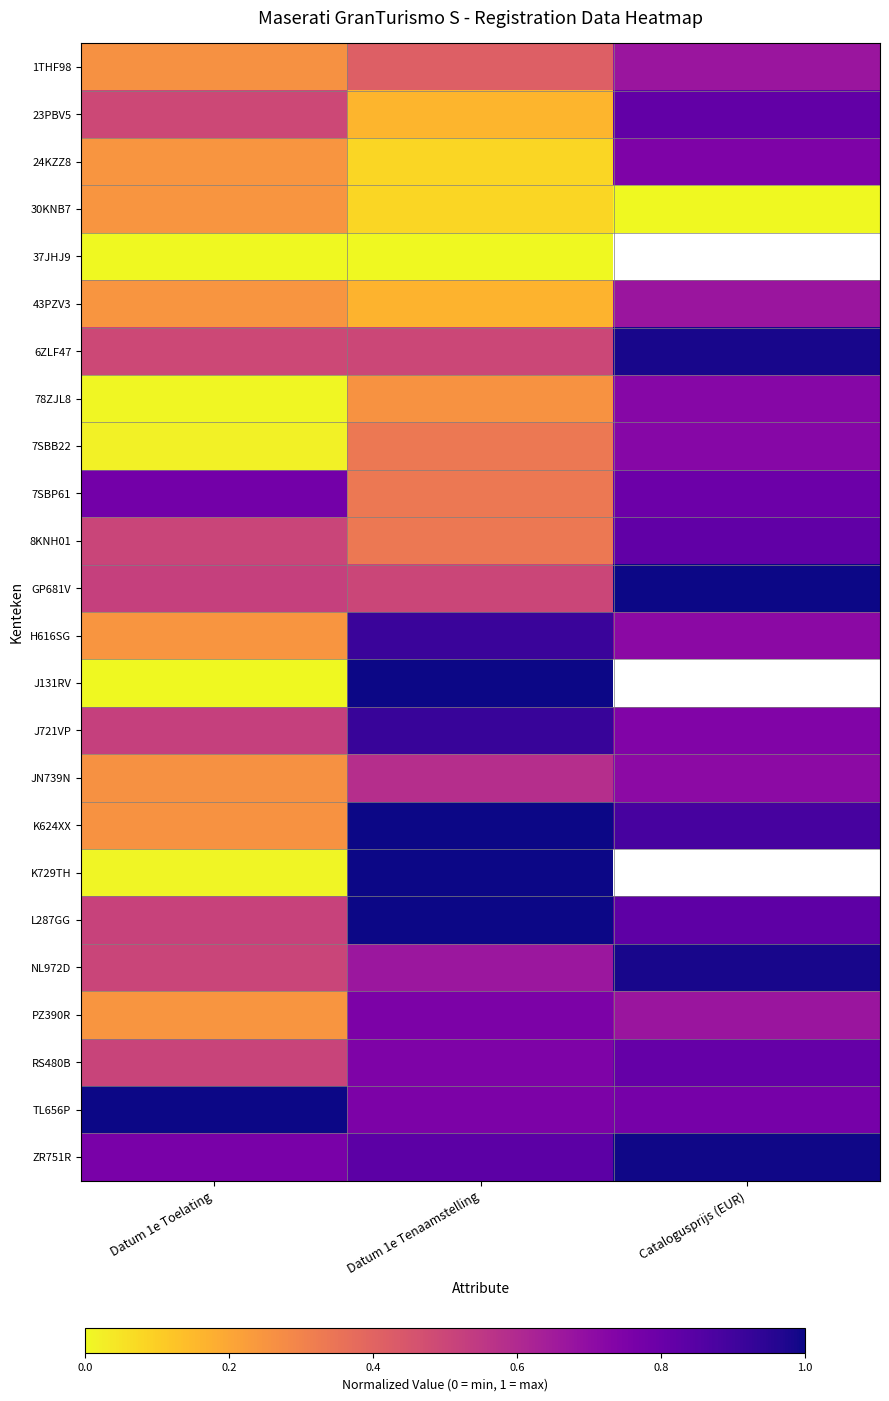

Between Catalogusprijs (EUR) and Datum 1e Tenaamstelling, which is larger?

Catalogusprijs (EUR)